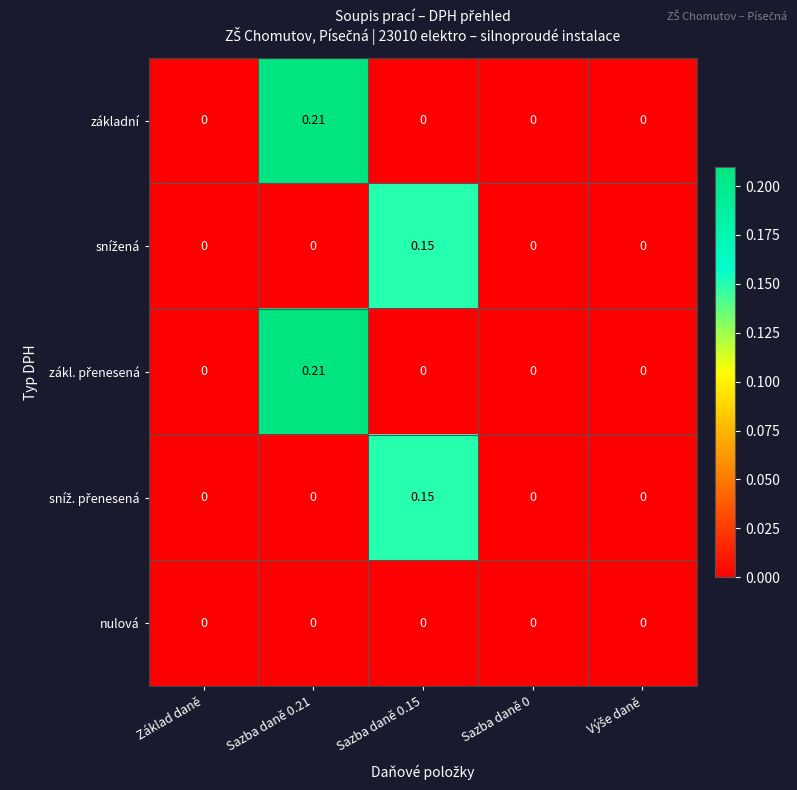

How many positive values does the základní series have?

1